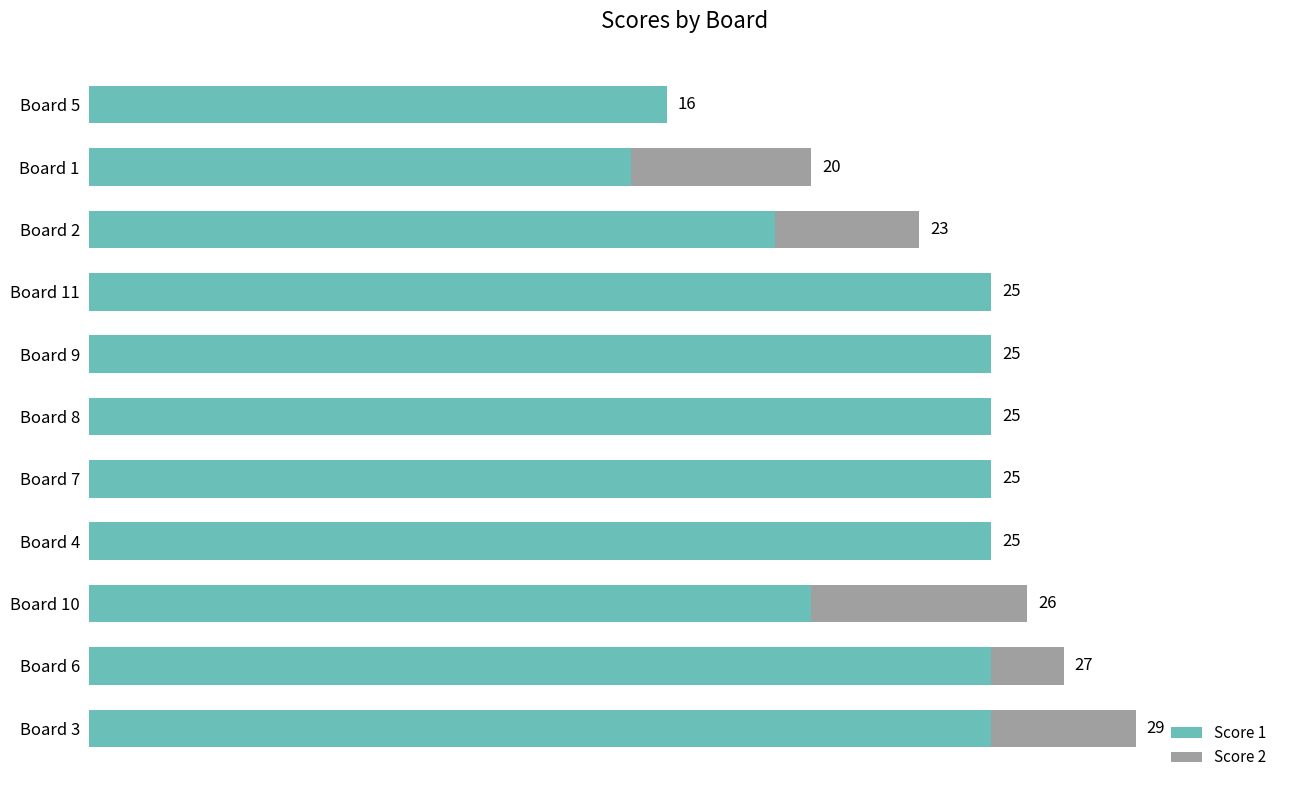

At which category is the sum across all series the highest?

Board 3